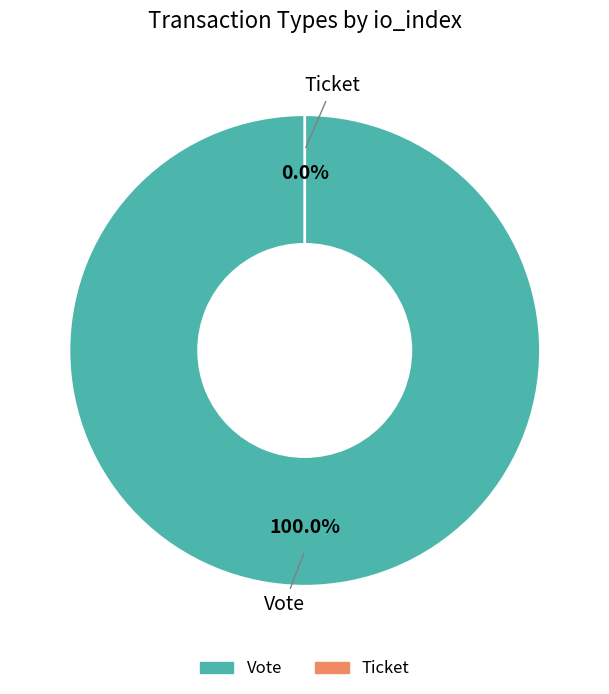

Count the number of slices in the pie.

2